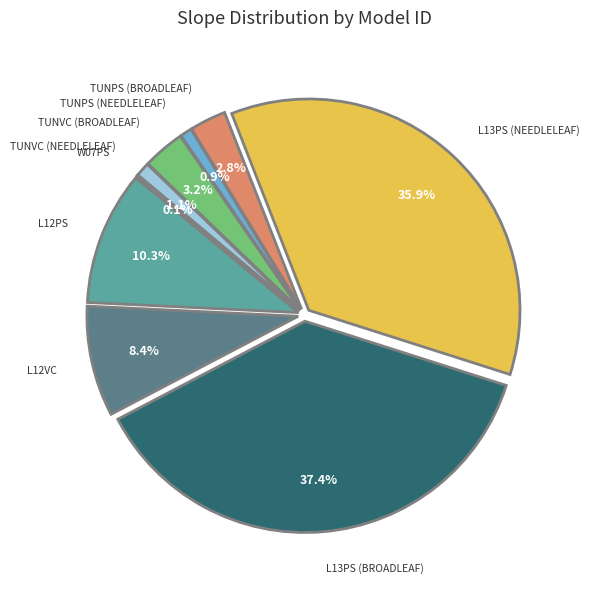

Count the number of slices in the pie.

9